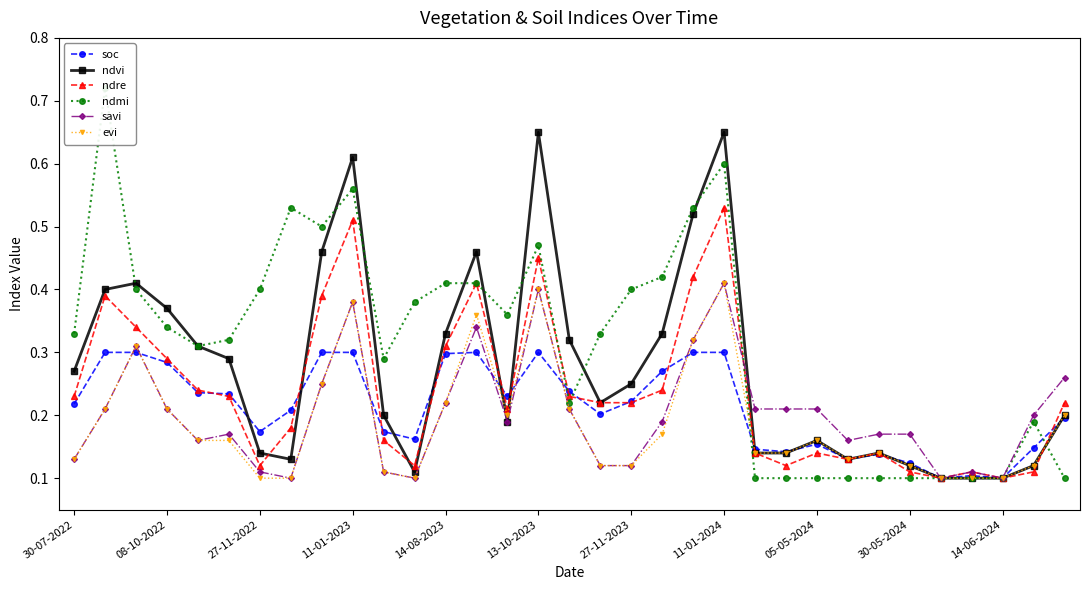

After their last crossing, which series has the higher values: soc or ndvi?

ndvi